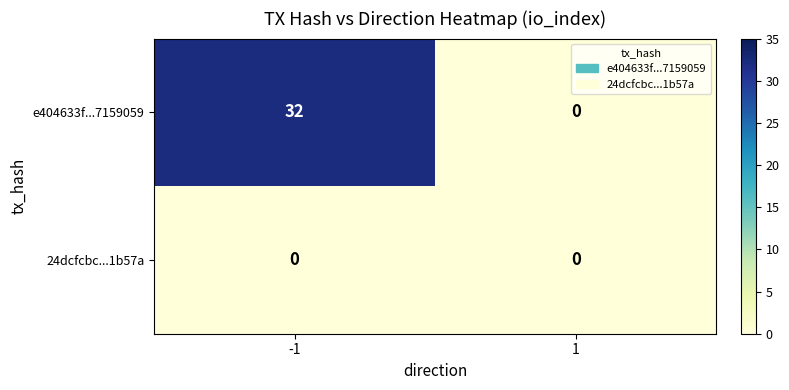

Reading left to right, list all the values displayed in this chart.

e404633f...7159059: 32	0
24dcfcbc...1b57a: 0	0